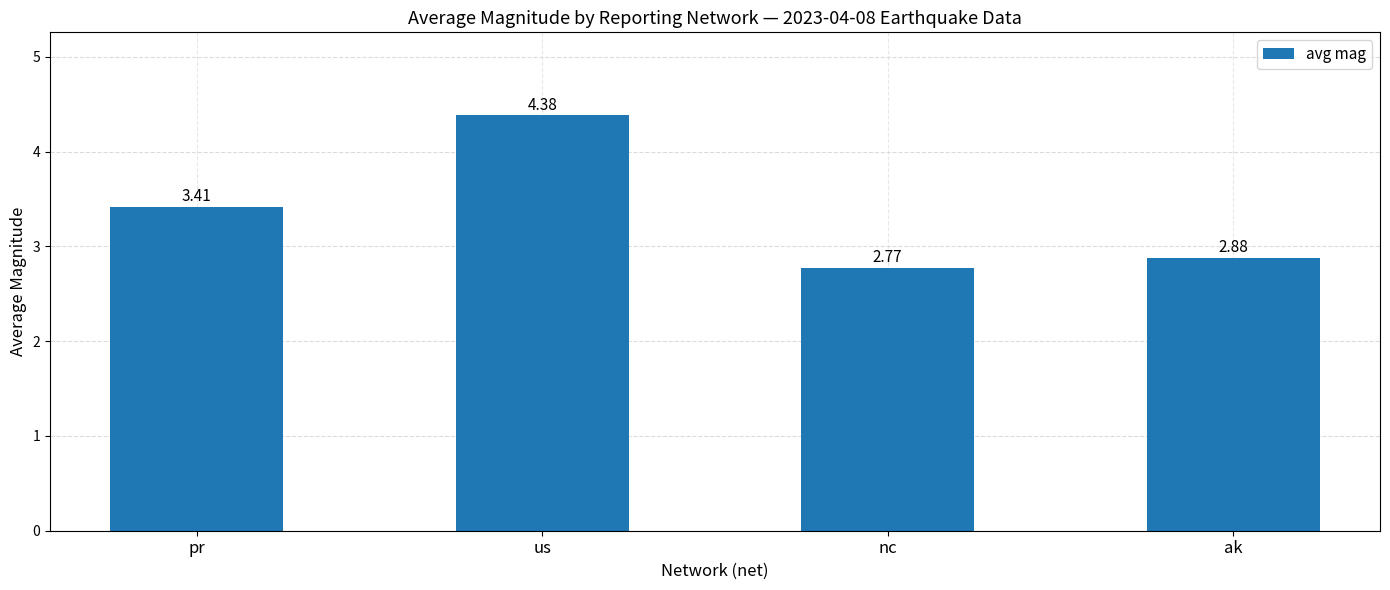

Which category has the lowest value across all series?

nc